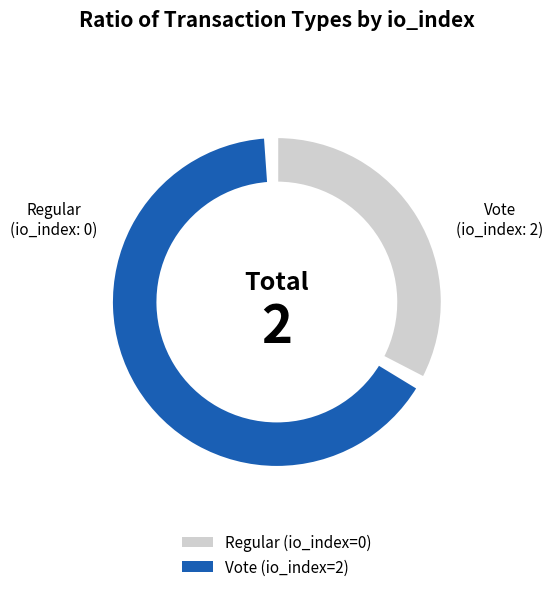

Which category has the biggest portion of the pie?

Vote